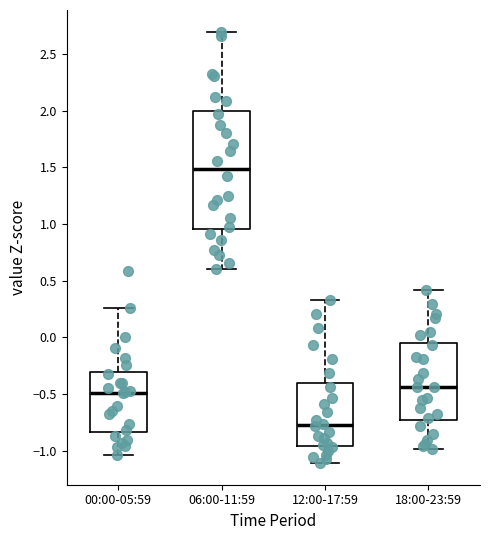

Reading left to right, read every box against the y-axis: the position of its median line, the range the box covers, and the ends of its whiskers. The values are not printed on the chart, so give them approximately, as read against the axis.

00:00-05:59: median -0.50, box -0.85 to -0.30, whiskers -1.05 to 0.25
06:00-11:59: median 1.50, box 0.95 to 2.00, whiskers 0.60 to 2.70
12:00-17:59: median -0.75, box -0.95 to -0.40, whiskers -1.10 to 0.35
18:00-23:59: median -0.45, box -0.75 to -0.05, whiskers -1.00 to 0.40